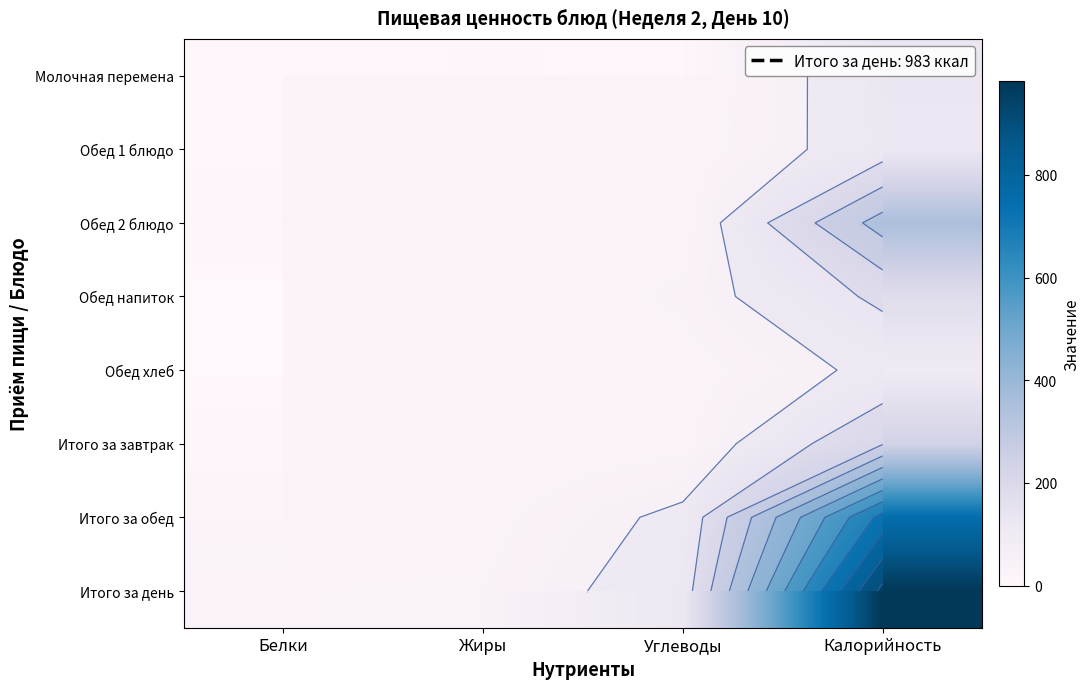

Is the value of Обед 2 блюдо at Жиры greater than the value of Обед хлеб at Жиры?

Yes